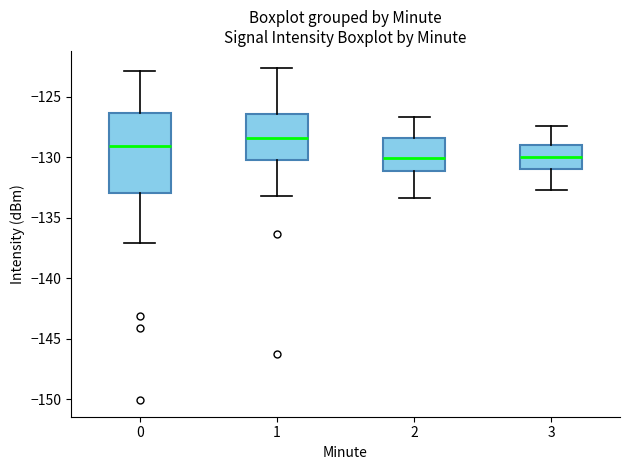

Reading left to right, read every box against the y-axis: the position of its median line, the range the box covers, and the ends of its whiskers. The values are not printed on the chart, so give them approximately, as read against the axis.

0: median -129.0, box -133.0 to -126.5, whiskers -137.0 to -123.0
1: median -128.5, box -130.0 to -126.5, whiskers -133.0 to -122.5
2: median -130.0, box -131.0 to -128.5, whiskers -133.5 to -126.5
3: median -130.0, box -131.0 to -129.0, whiskers -132.5 to -127.5